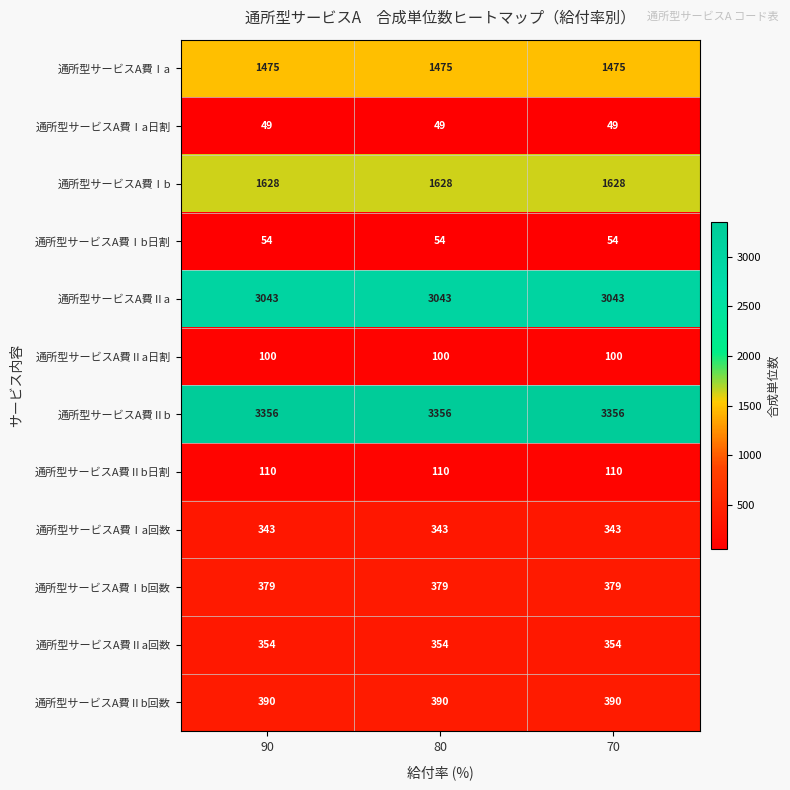

What is the sum of all 通所型サービスA費Ⅱb日割 values?

330